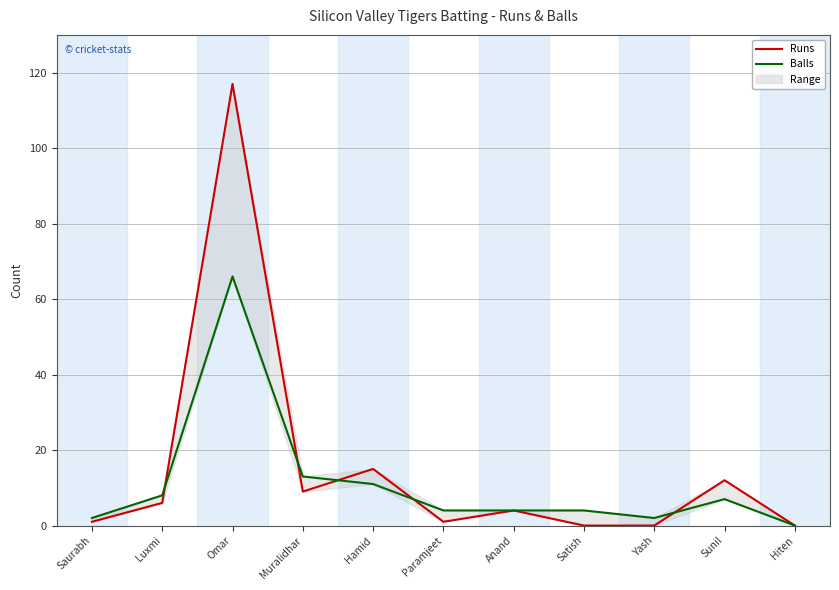

True or false: Runs and Balls cross at least once.

True